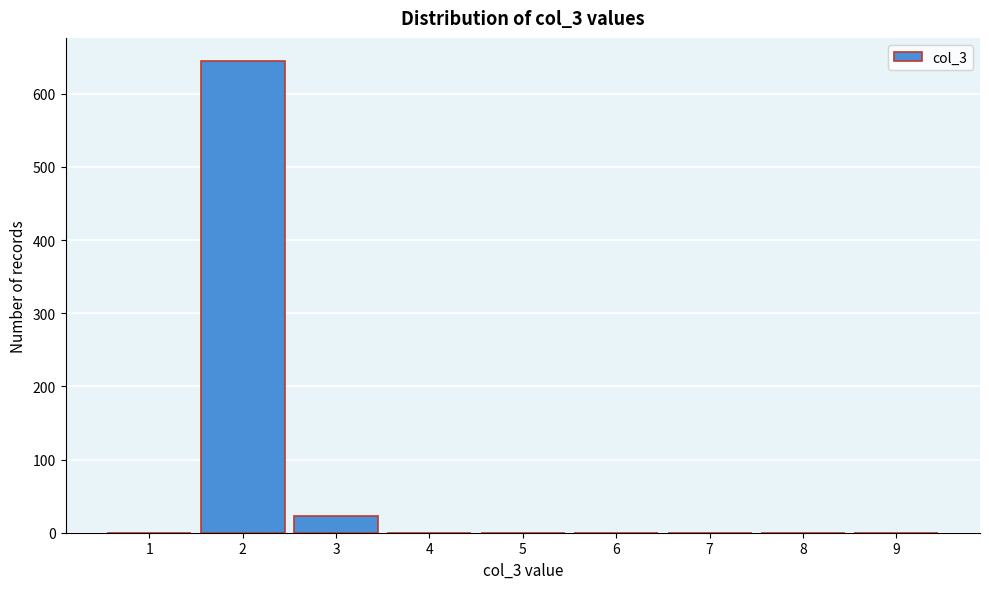

Reading left to right, list all the values displayed in this chart.

1=0	2=644	3=23	4=0	5=0	6=0	7=0	8=0	9=0